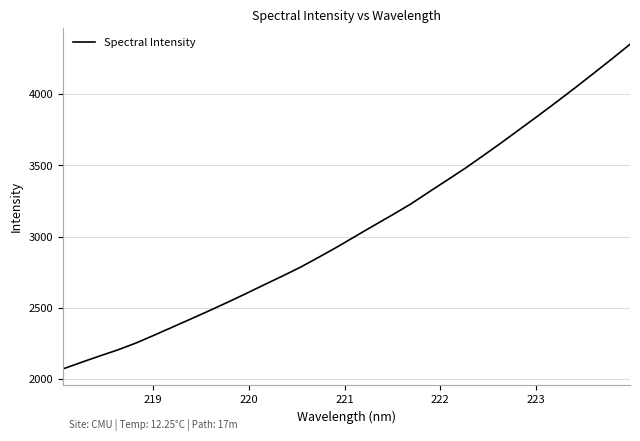

What is the smallest value displayed?

2071.0